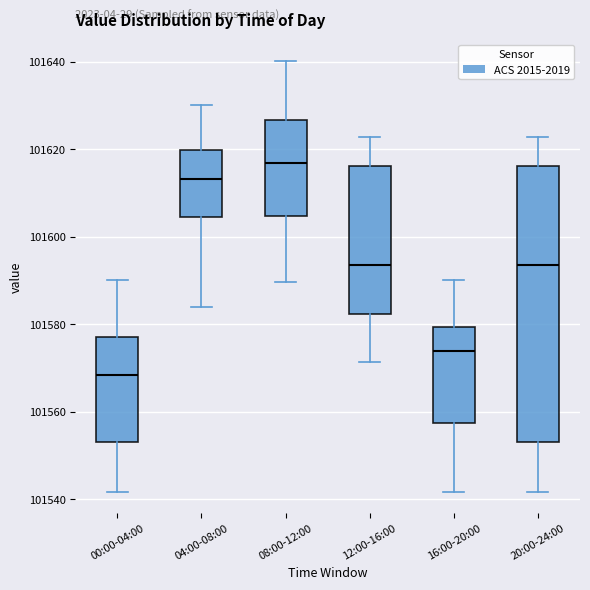

Which box is the tallest, from its lower edge to its upper edge?

20:00-24:00